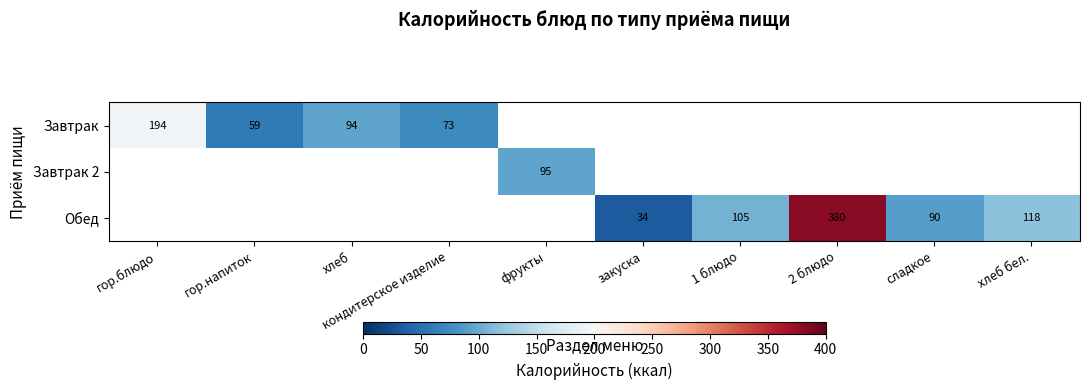

Is the value of Завтрак at гор.напиток greater than the value of Обед at хлеб бел.?

No